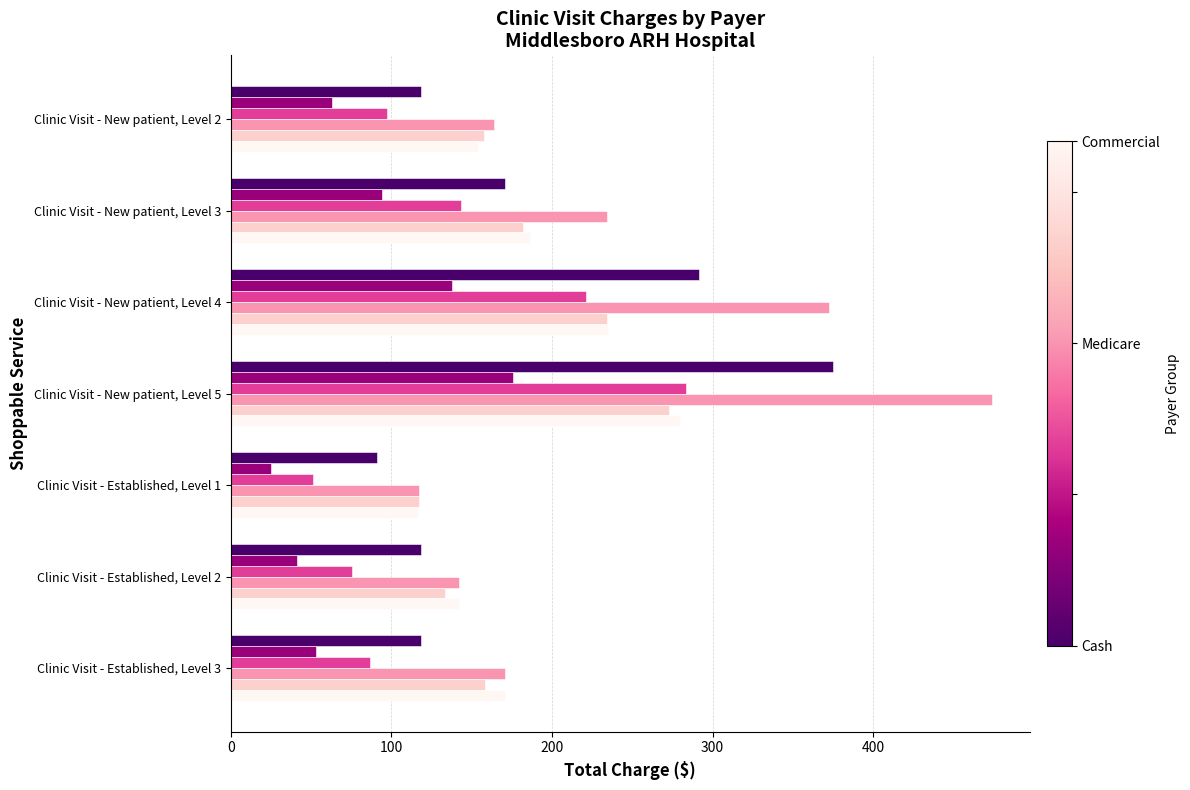

What is the spread (max minus min) of values at Clinic Visit - Established, Level 3?

117.9